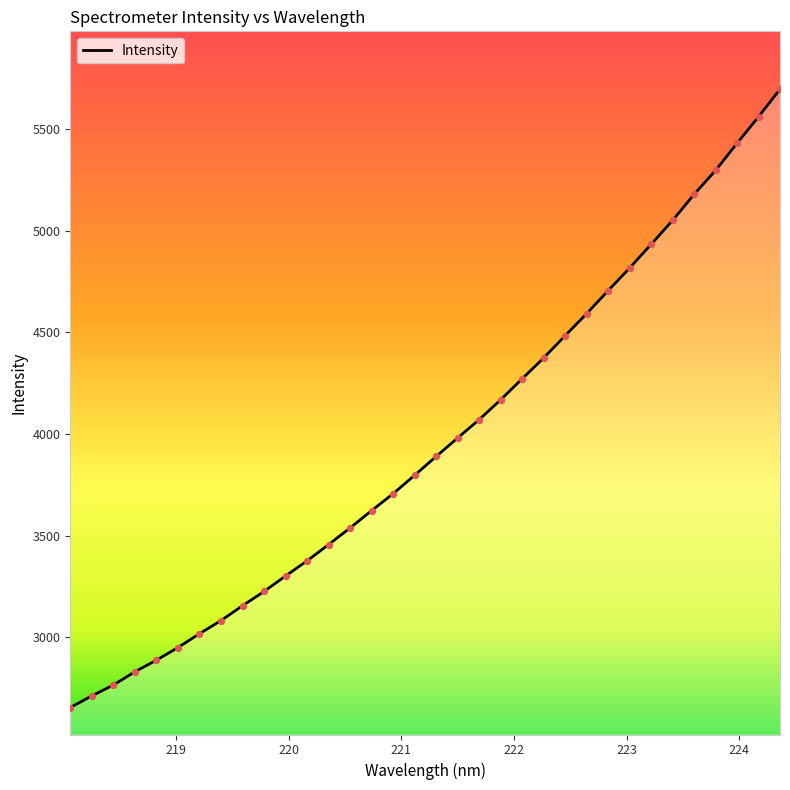

What is the smallest value displayed?

2654.1